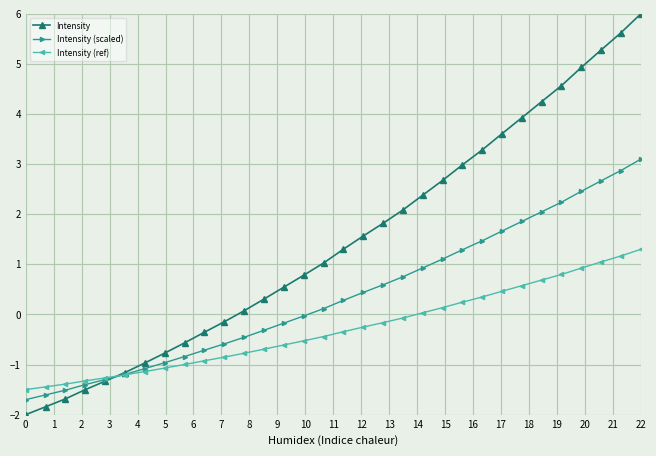

Which series has the widest spread of values?

Intensity